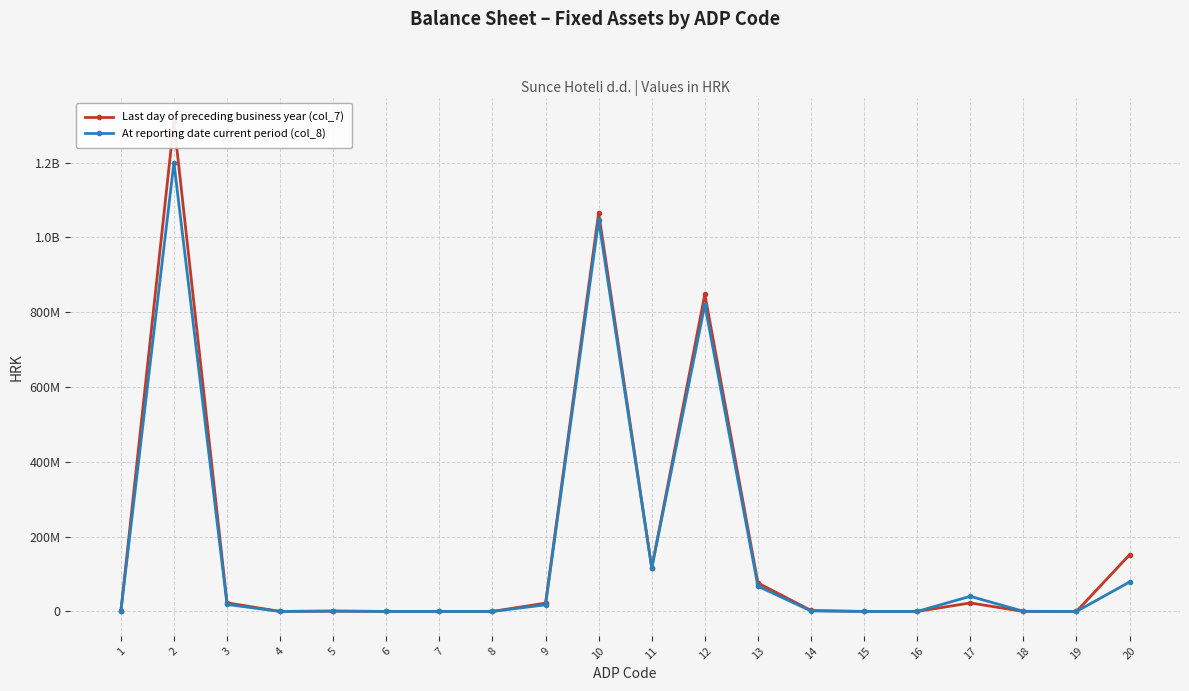

What are all the series names shown in the legend?

Last day of preceding business year (col_7), At reporting date current period (col_8)